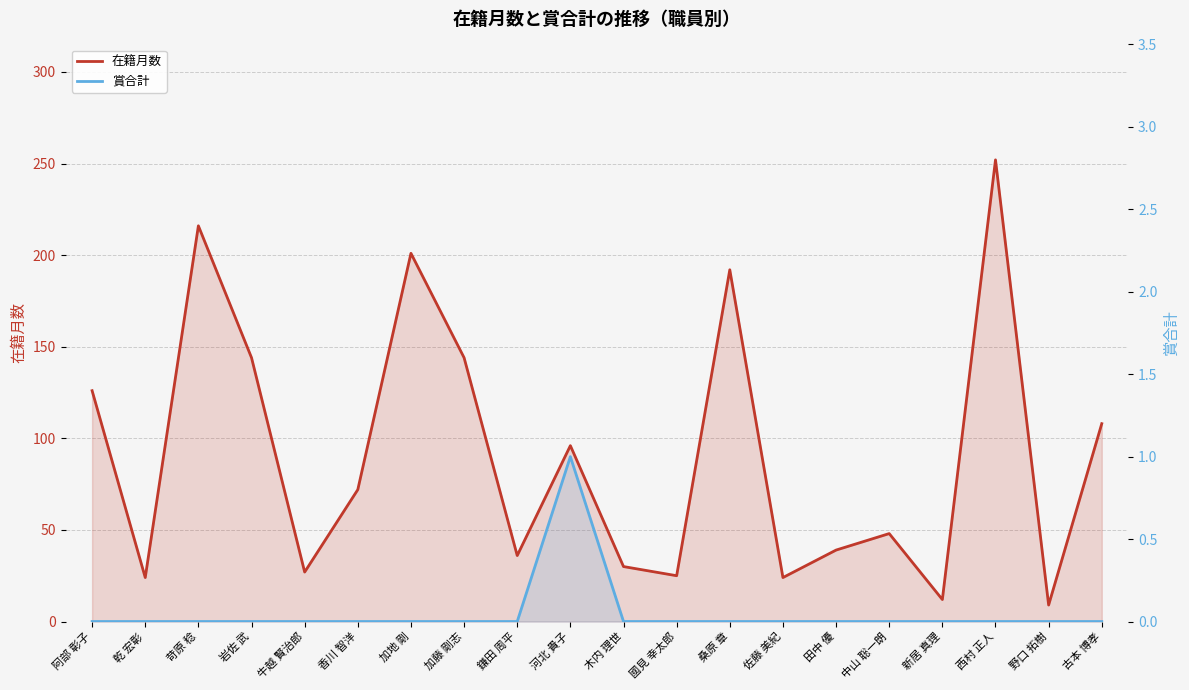

Which has a higher value, 河北 貴子 or 田中 優?

河北 貴子